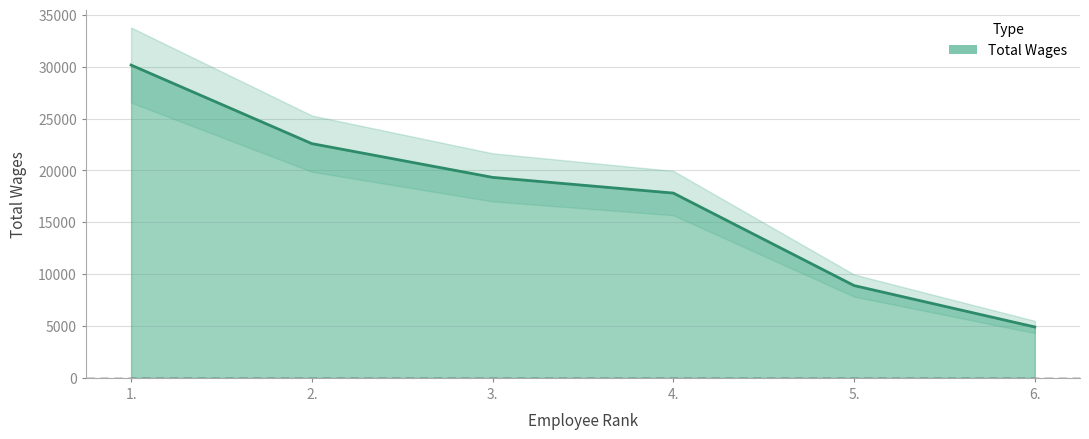

What is the sum of all values?

103675